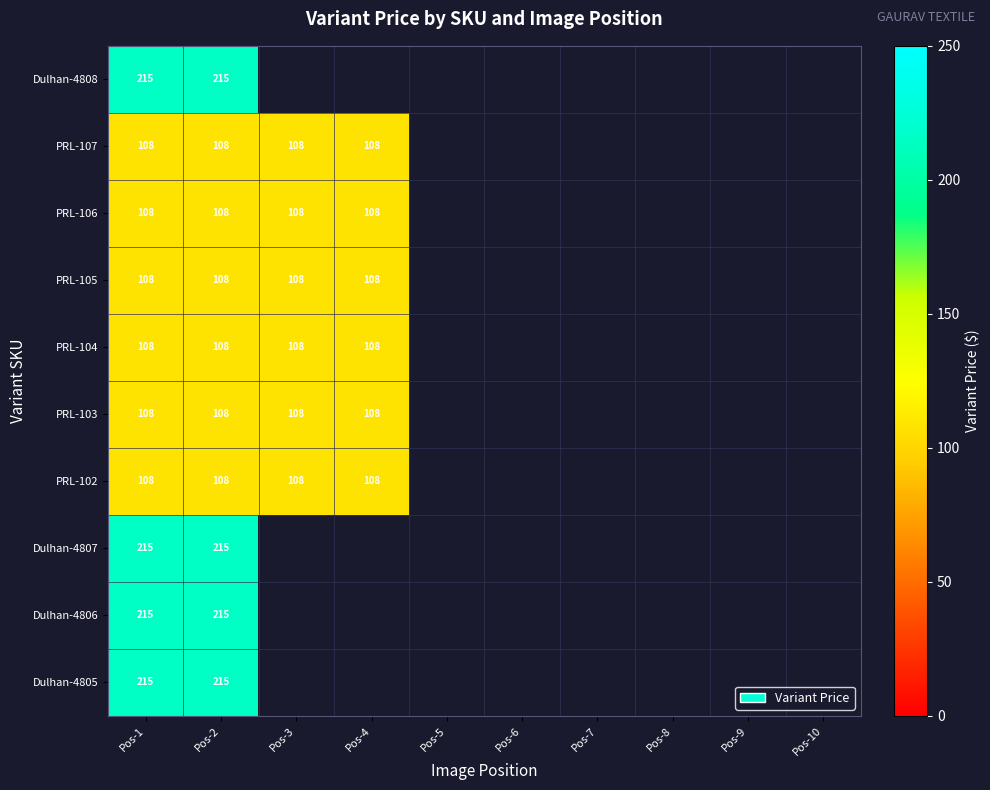

Is it true that PRL-107 equals 108 at Pos-4?

True